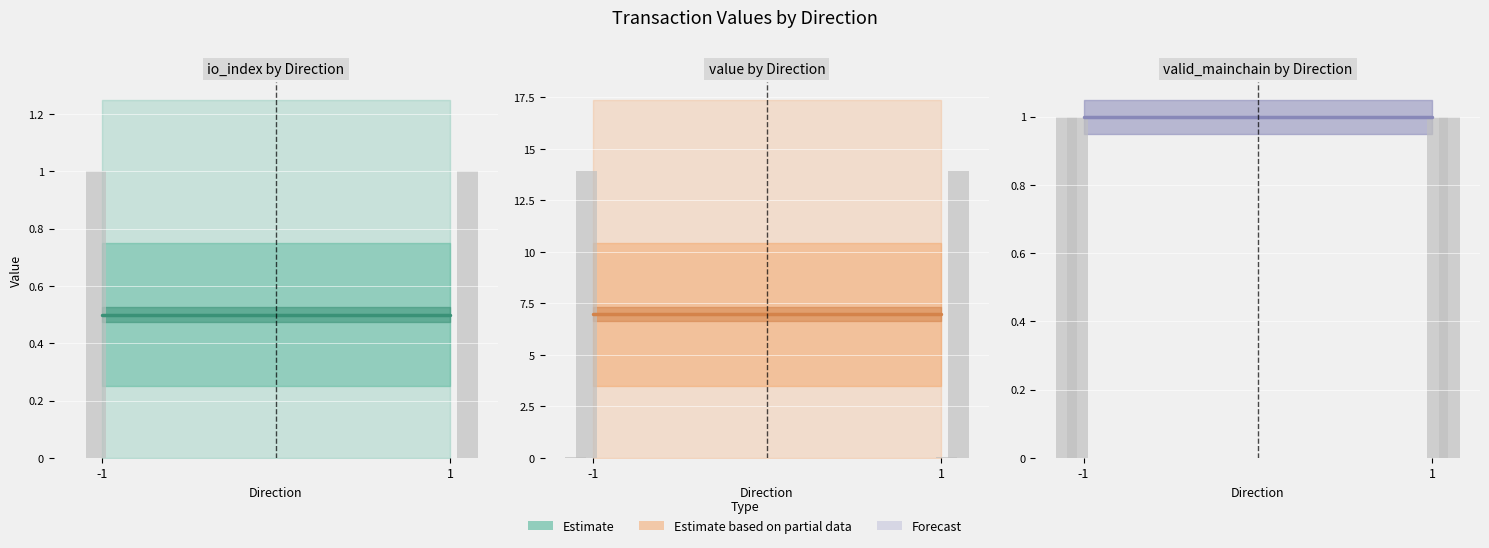

At which label is value closest to 0?

-1